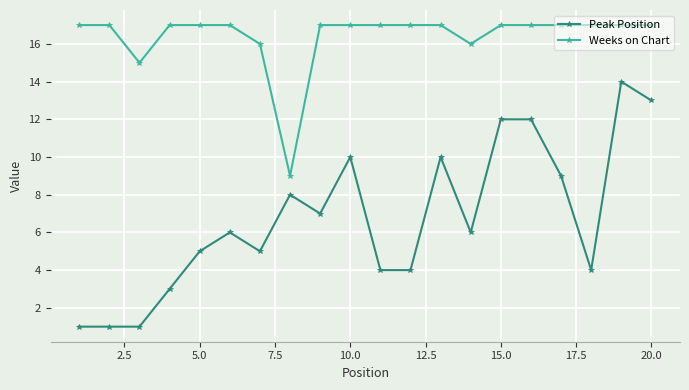

What is the lowest value of the Peak Position series?

1